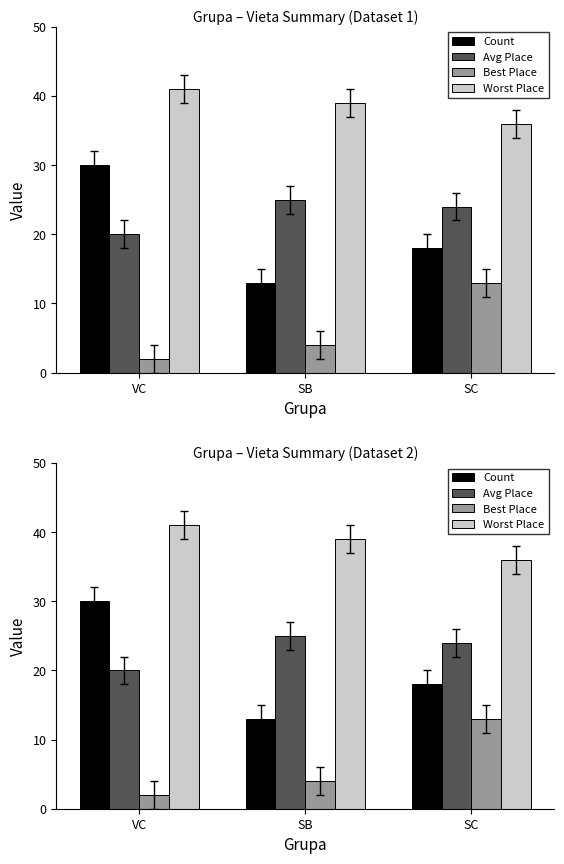

At which category is the sum across all series the highest?

VC